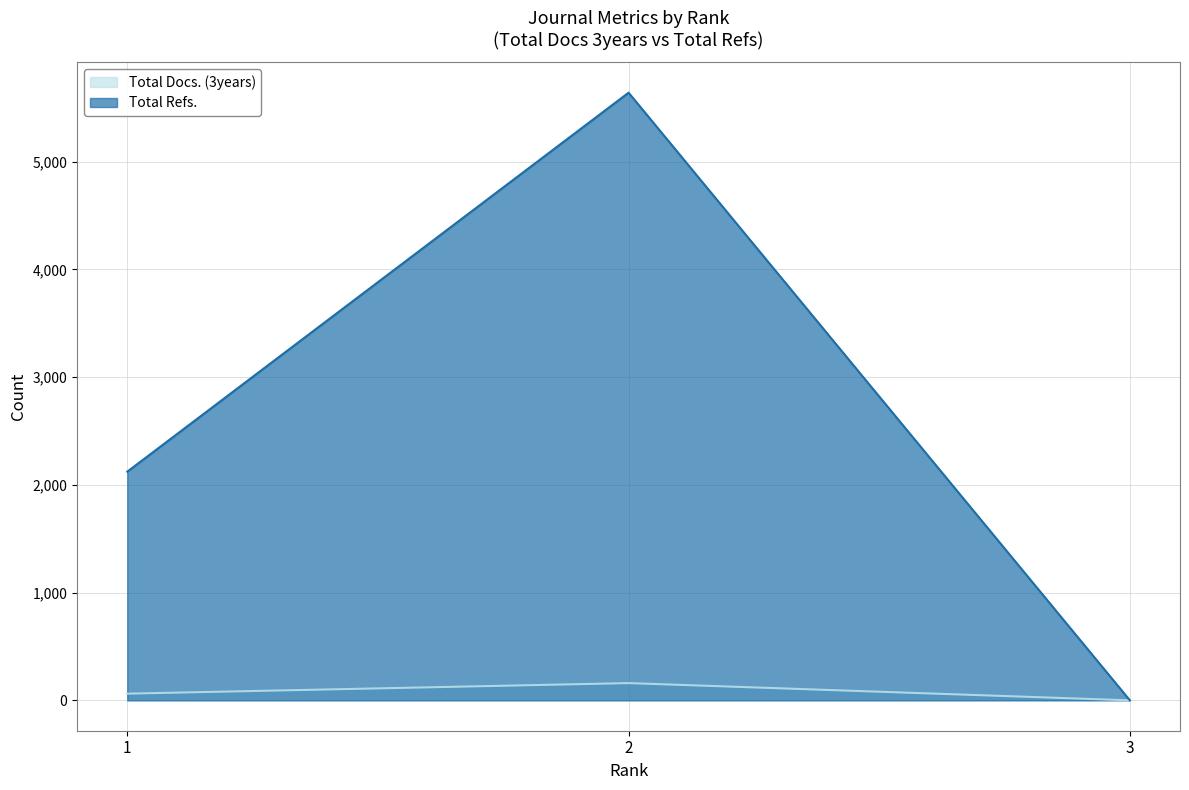

Which category has the highest value in the Total Refs. series?

2